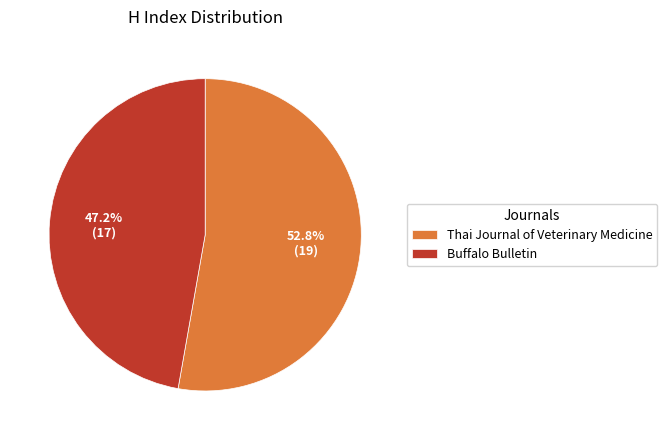

To the nearest percent, what is the difference between the Buffalo Bulletin and Thai Journal of Veterinary Medicine slice percentages?

6%